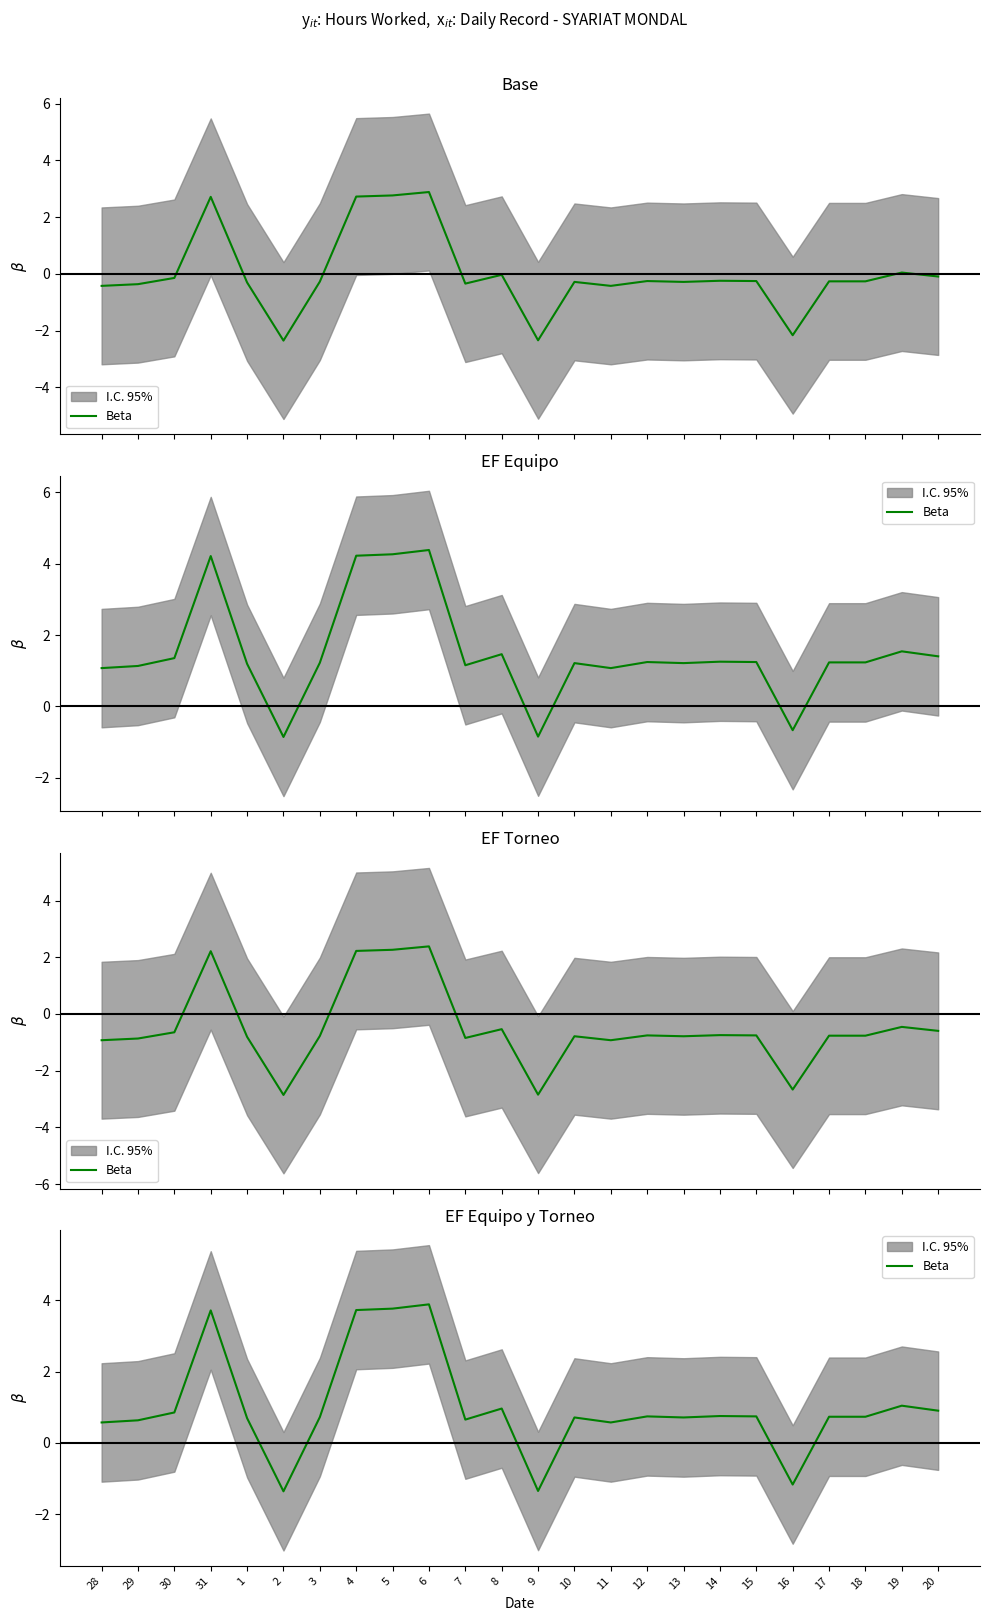

List the labels in order of value, smallest first.

2, 9, 16, 28, 11, 29, 7, 1, 10, 13, 3, 17, 18, 12, 15, 14, 30, 20, 8, 19, 31, 4, 5, 6